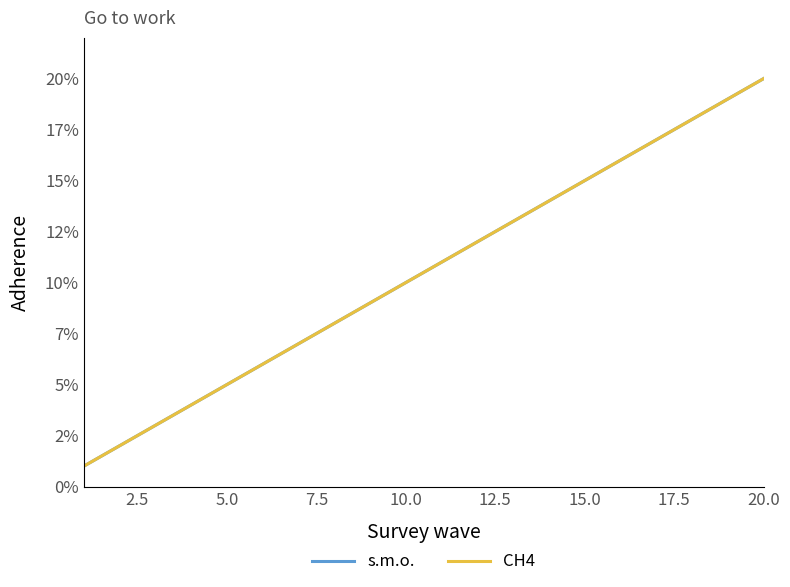

Is this an area chart (filled region under the line)?

No